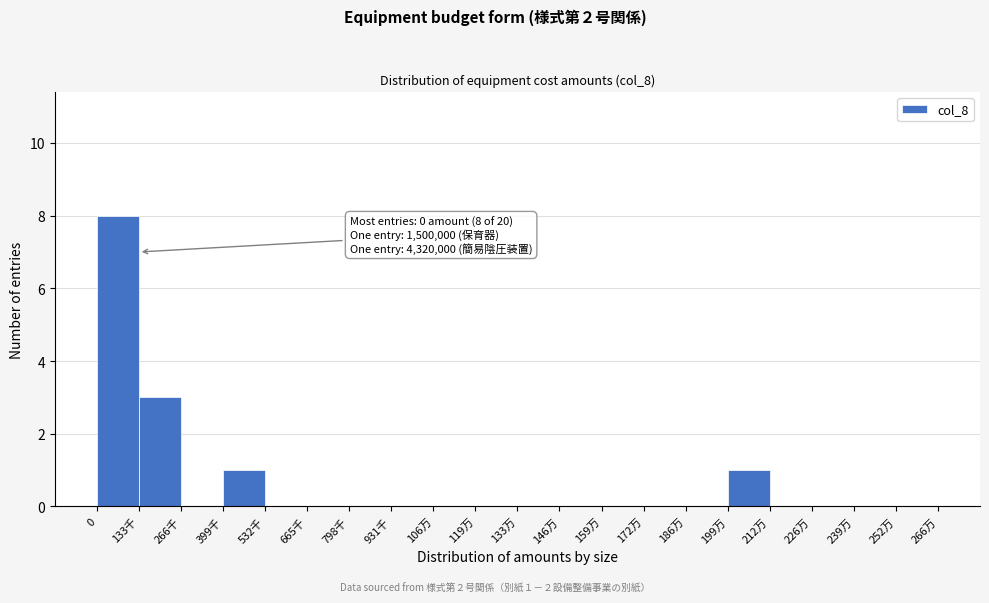

Reading left to right, list all the values displayed in this chart.

0=8	133千=3	266千=0	399千=1	532千=0	665千=0	798千=0	931千=0	106万=0	119万=0	133万=0	146万=0	159万=0	172万=0	186万=0	199万=1	212万=0	226万=0	239万=0	252万=0